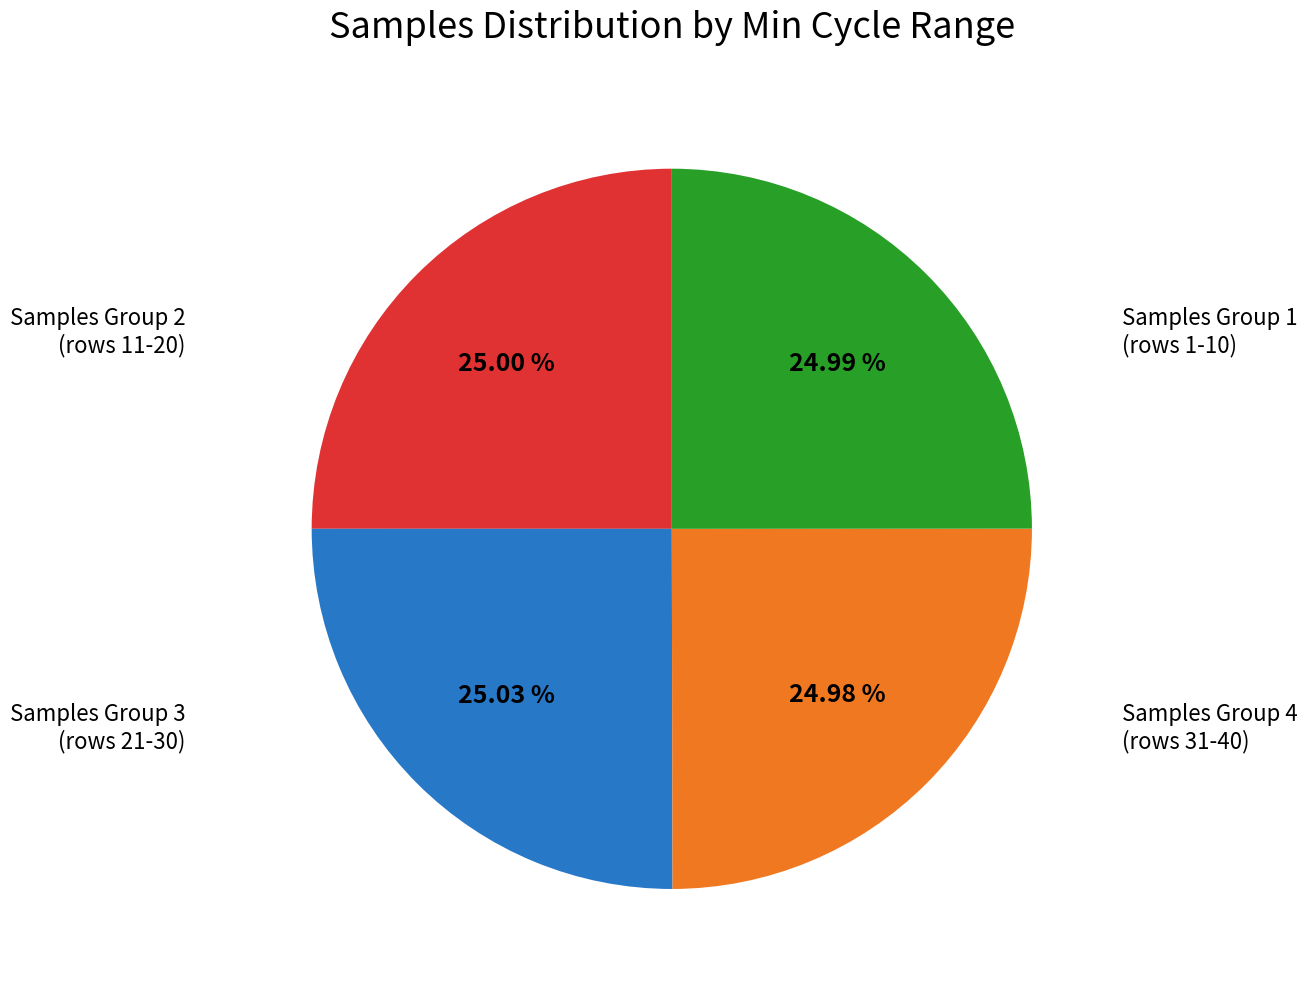

Is there any slice that represents more than half of the pie?

No